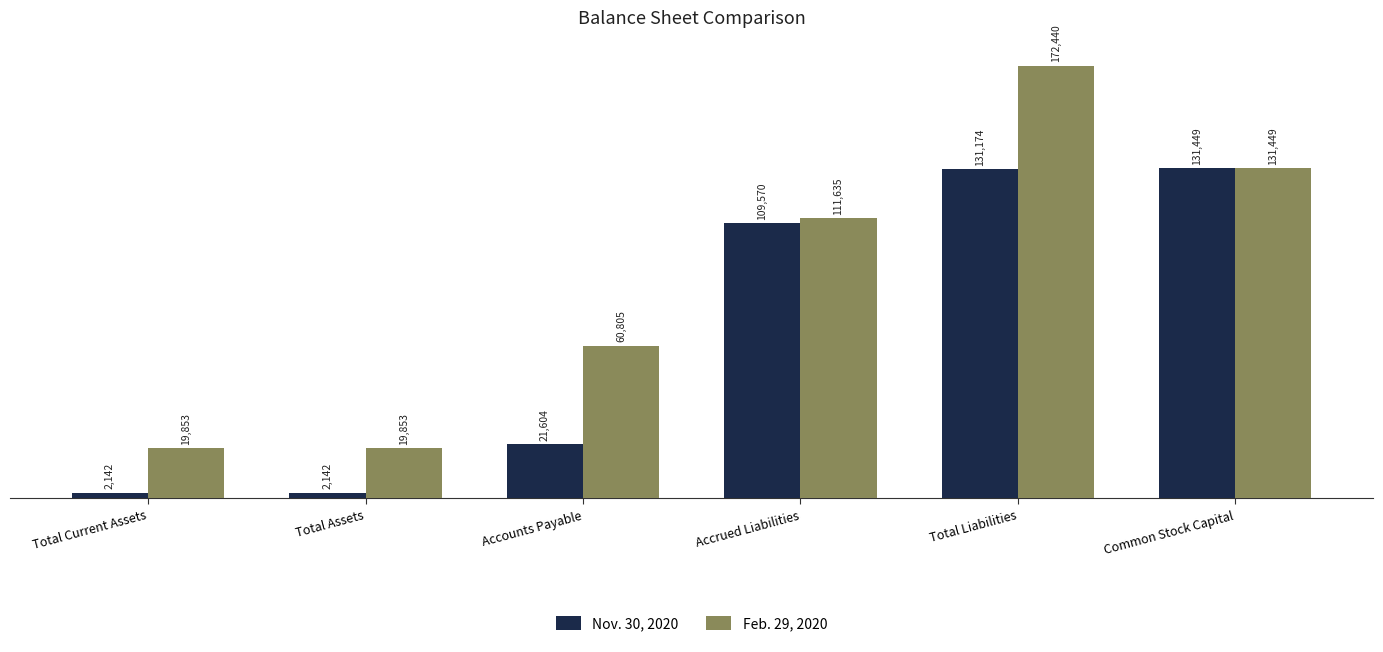

Rank the series by their average value, from lowest to highest.

Nov. 30, 2020, Feb. 29, 2020